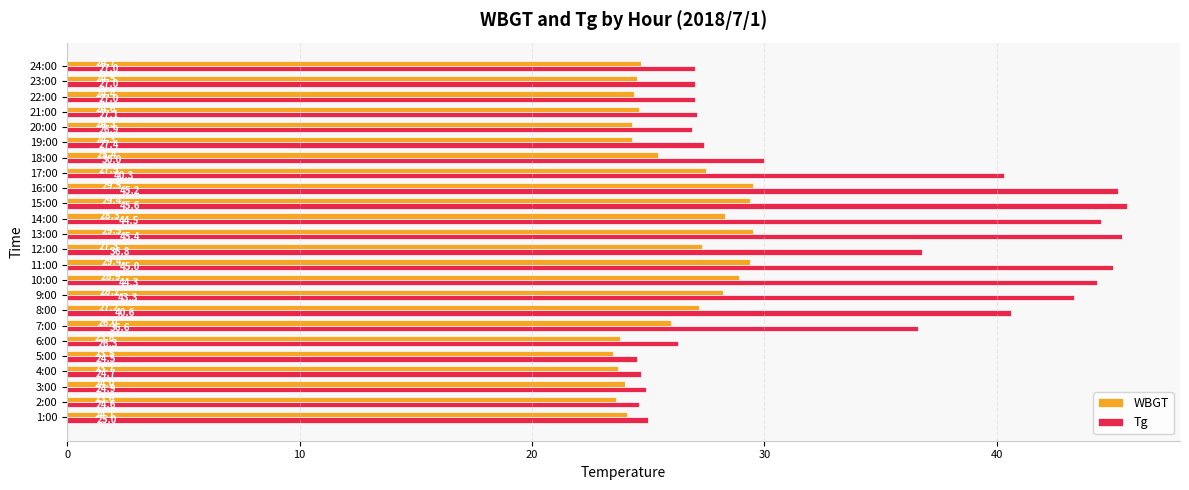

Is it true that Tg equals 27.1 at 21:00?

True